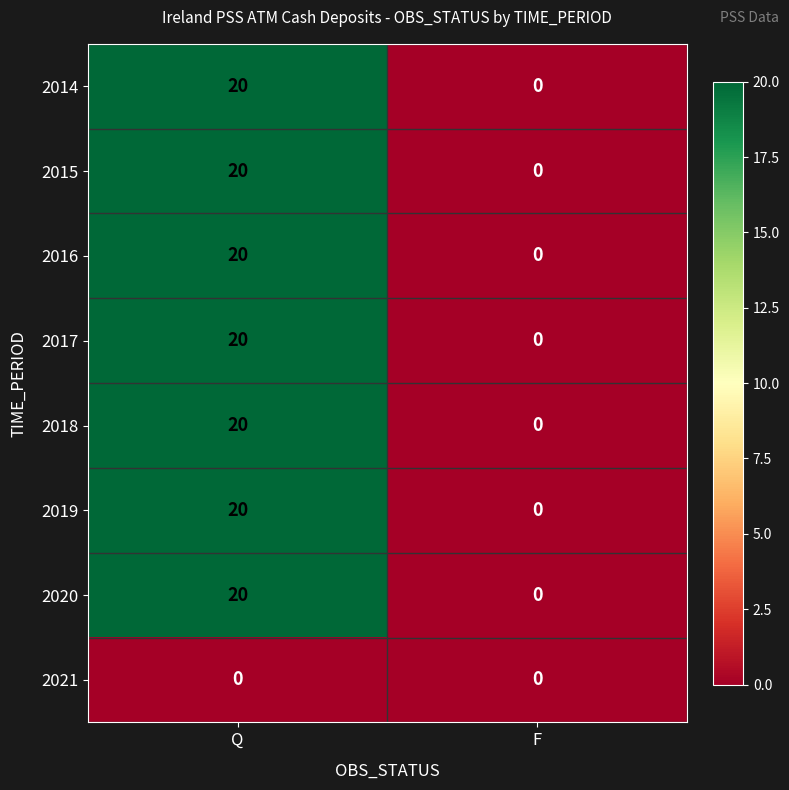

What is the spread (max minus min) of values at Q?

20